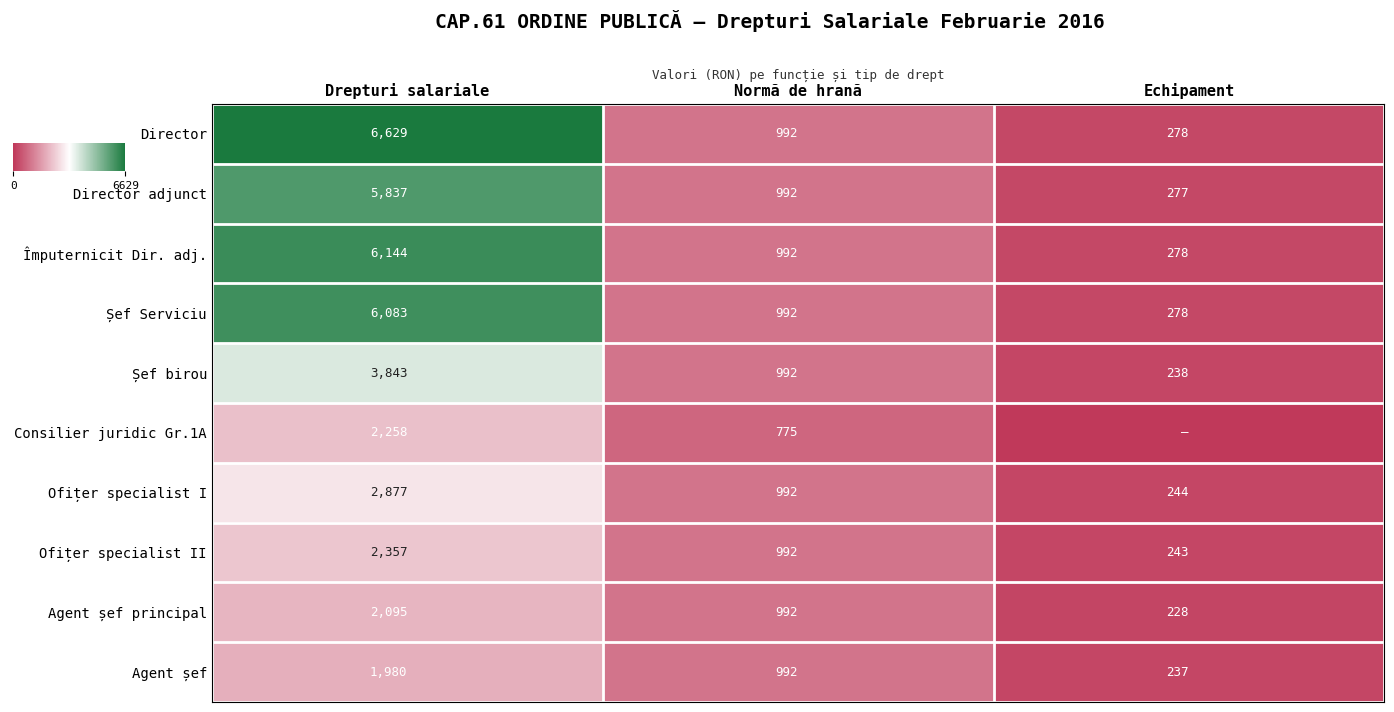

List the labels in order of Director value, largest first.

Drepturi salariale, Normă de hrană, Echipament